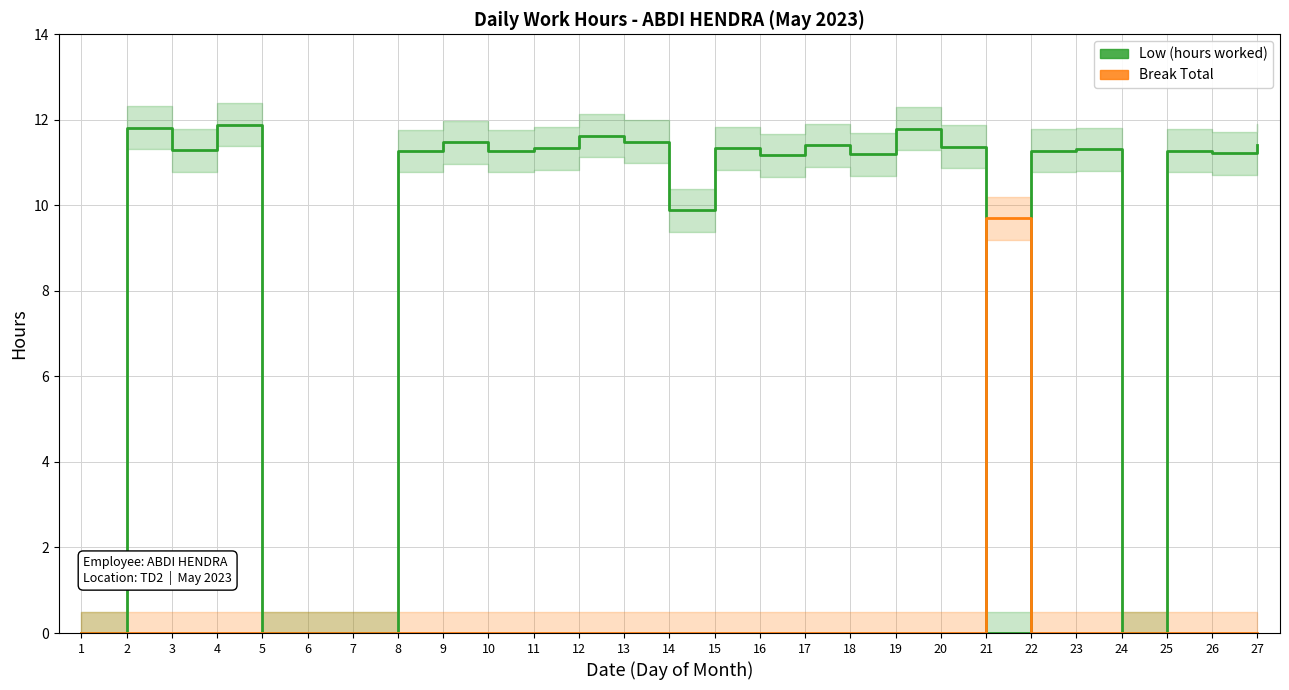

How many values in Break Total are above zero?

1